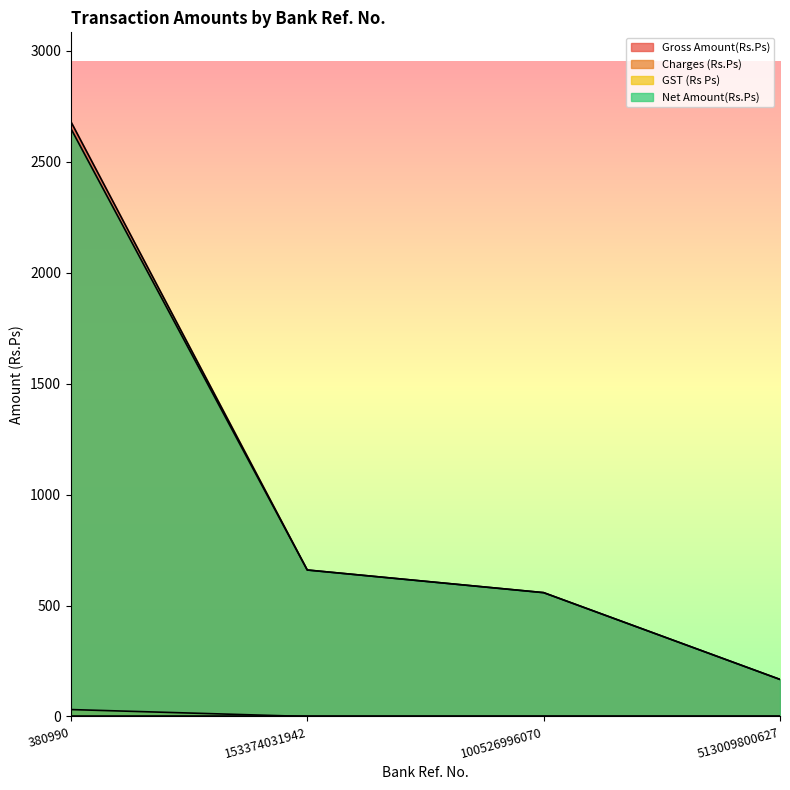

How many positive values does the Charges (Rs.Ps) series have?

1